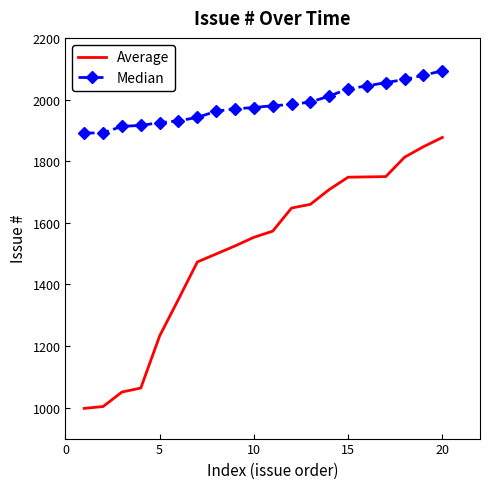

True or false: Average and Median intersect in this chart.

False